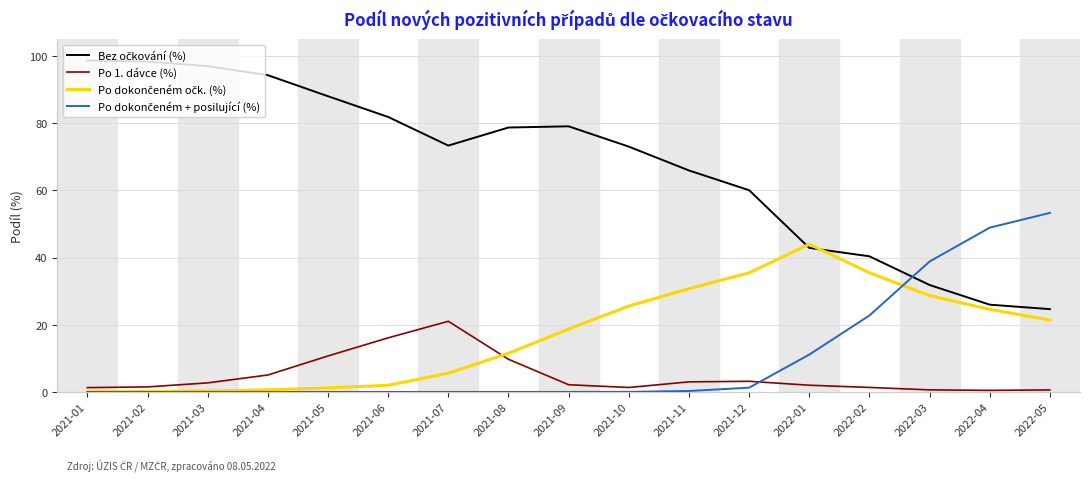

What position from the left is 2021-07?

7